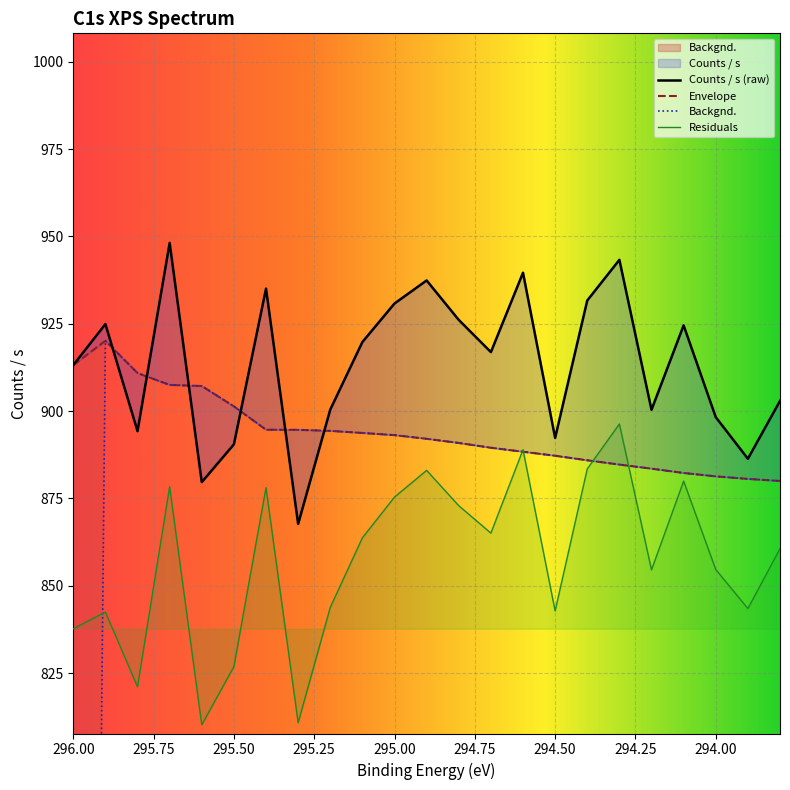

Rank the series by their maximum value, from lowest to highest.

Residuals, Envelope, Backgnd., Counts / s